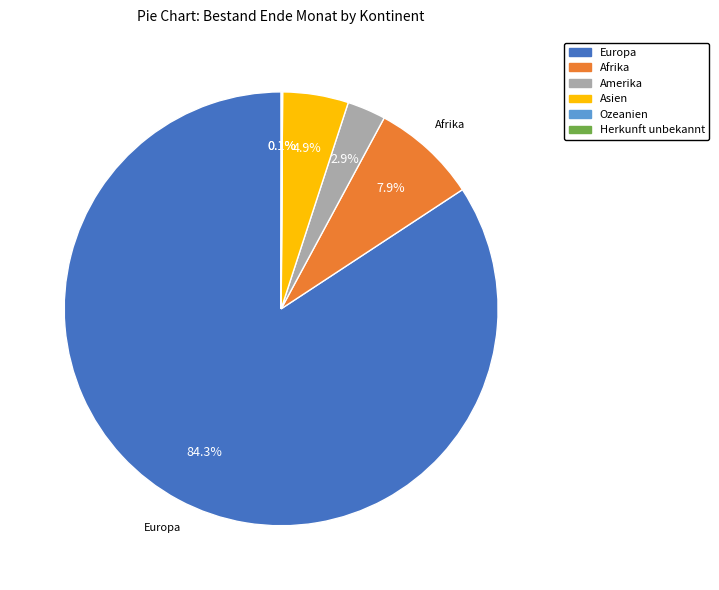

Is there any slice that represents more than half of the pie?

Yes